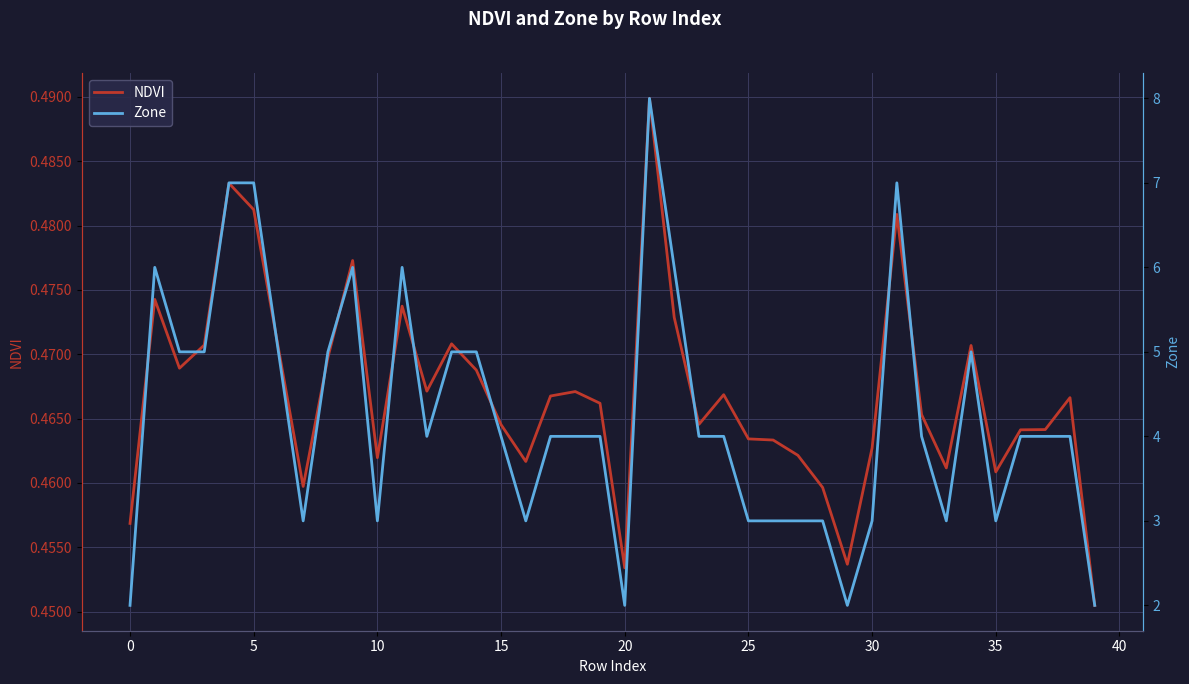

Reading right to left, what are all the values shown in this chart?

NDVI: 0.5	0.5	0.5	0.5	0.5	0.5	0.5	0.5	0.5	0.5	0.5	0.5	0.5	0.5	0.5	0.5	0.5	0.5	0.5	0.5	0.5	0.5	0.5	0.5	0.5	0.5	0.5	0.5	0.5	0.5	0.5	0.5	0.5	0.5	0.5	0.5	0.5	0.5	0.5	0.5
Zone: 2.0	4.0	4.0	4.0	3.0	5.0	3.0	4.0	7.0	3.0	2.0	3.0	3.0	3.0	3.0	4.0	4.0	6.0	8.0	2.0	4.0	4.0	4.0	3.0	4.0	5.0	5.0	4.0	6.0	3.0	6.0	5.0	3.0	5.0	7.0	7.0	5.0	5.0	6.0	2.0